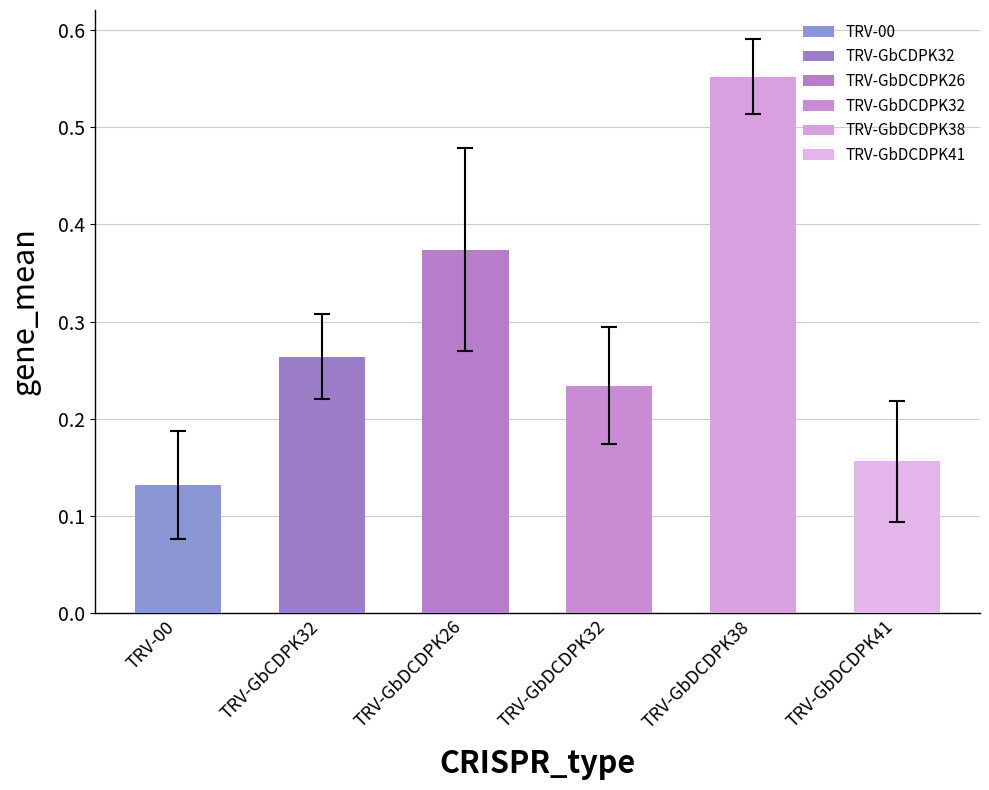

Which category has the highest value in the 4 series?

TRV-GbDCDPK38